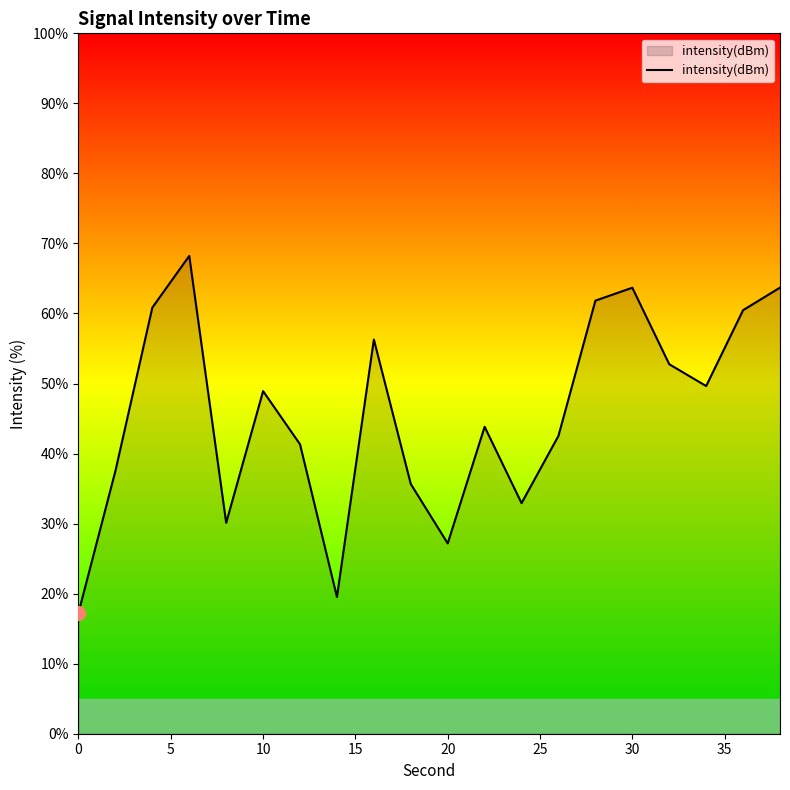

How many interior local valleys (lower than both neighbors) does the data have?

5